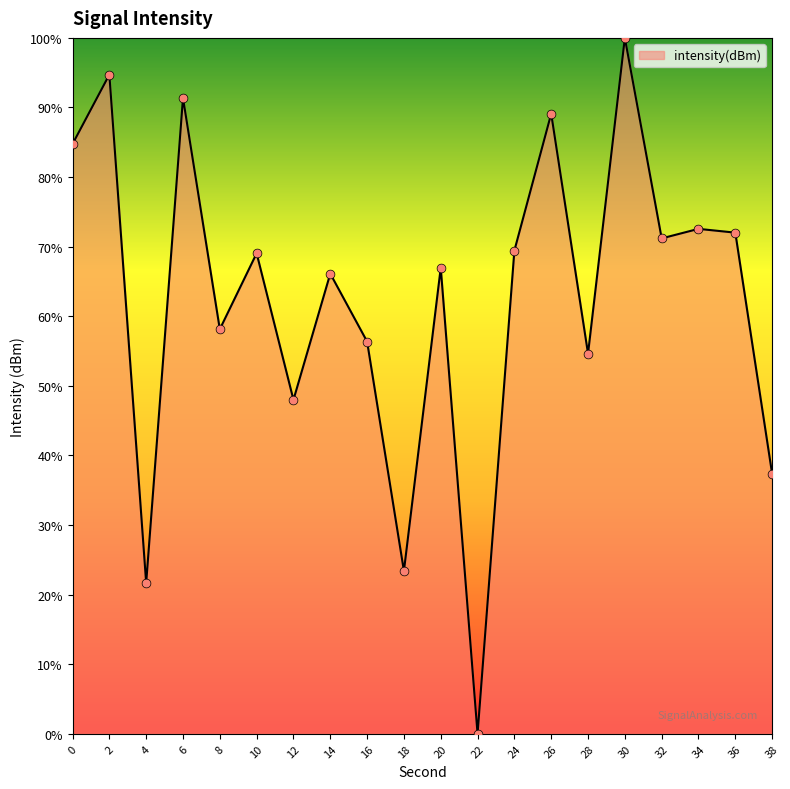

Which has a higher value, 36 or 2?

2